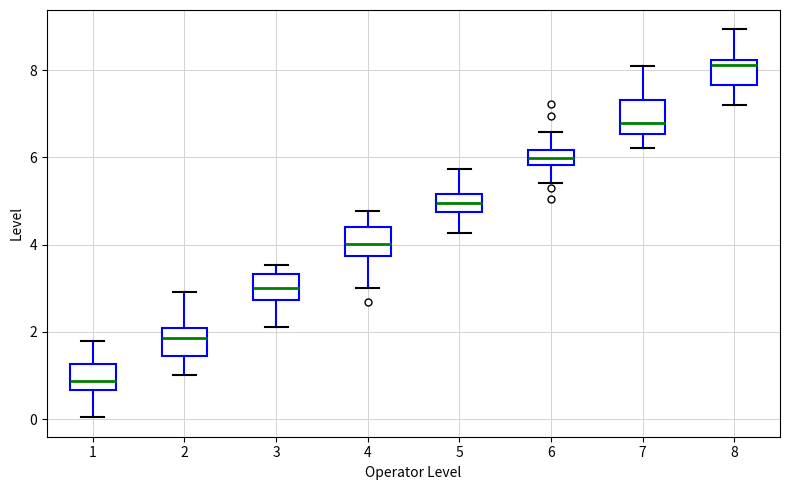

Where does the median line of the box at x = 4 sit on the y-axis? The values are not printed on the chart, so give them approximately, as read against the axis.

4.0